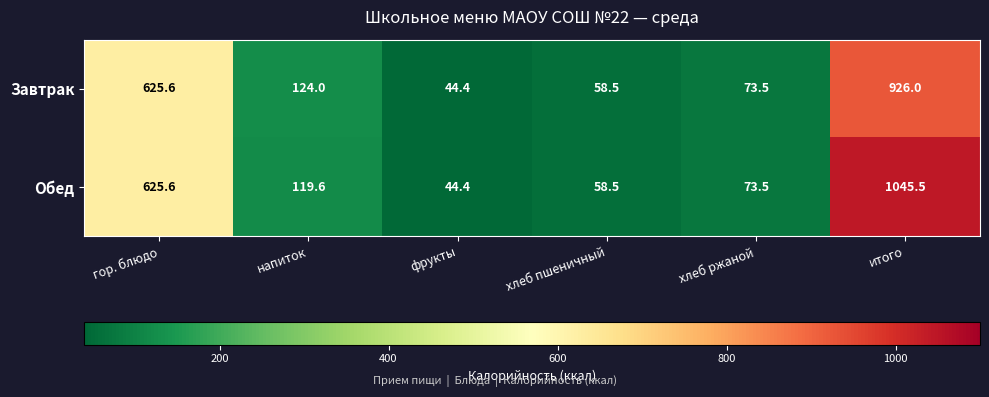

What is the minimum value shown in the chart?

44.4